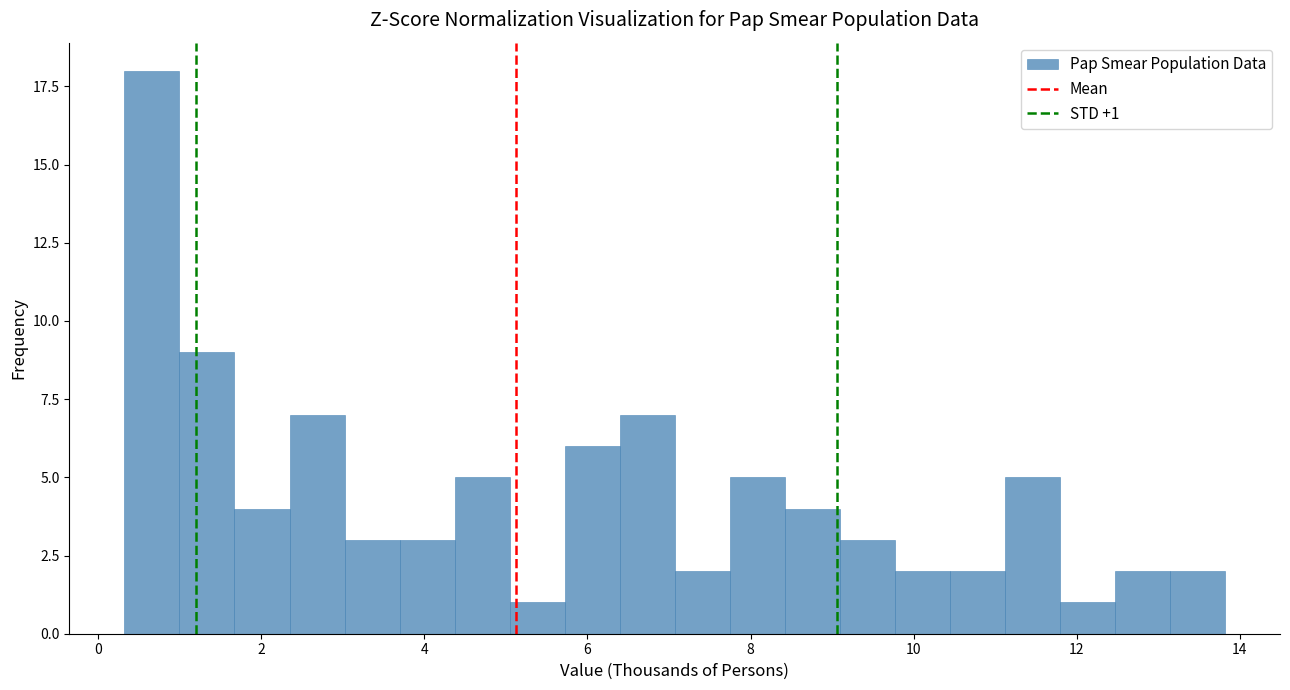

Read against the x-axis, roughly where is the centre of the tallest bar?

0.6